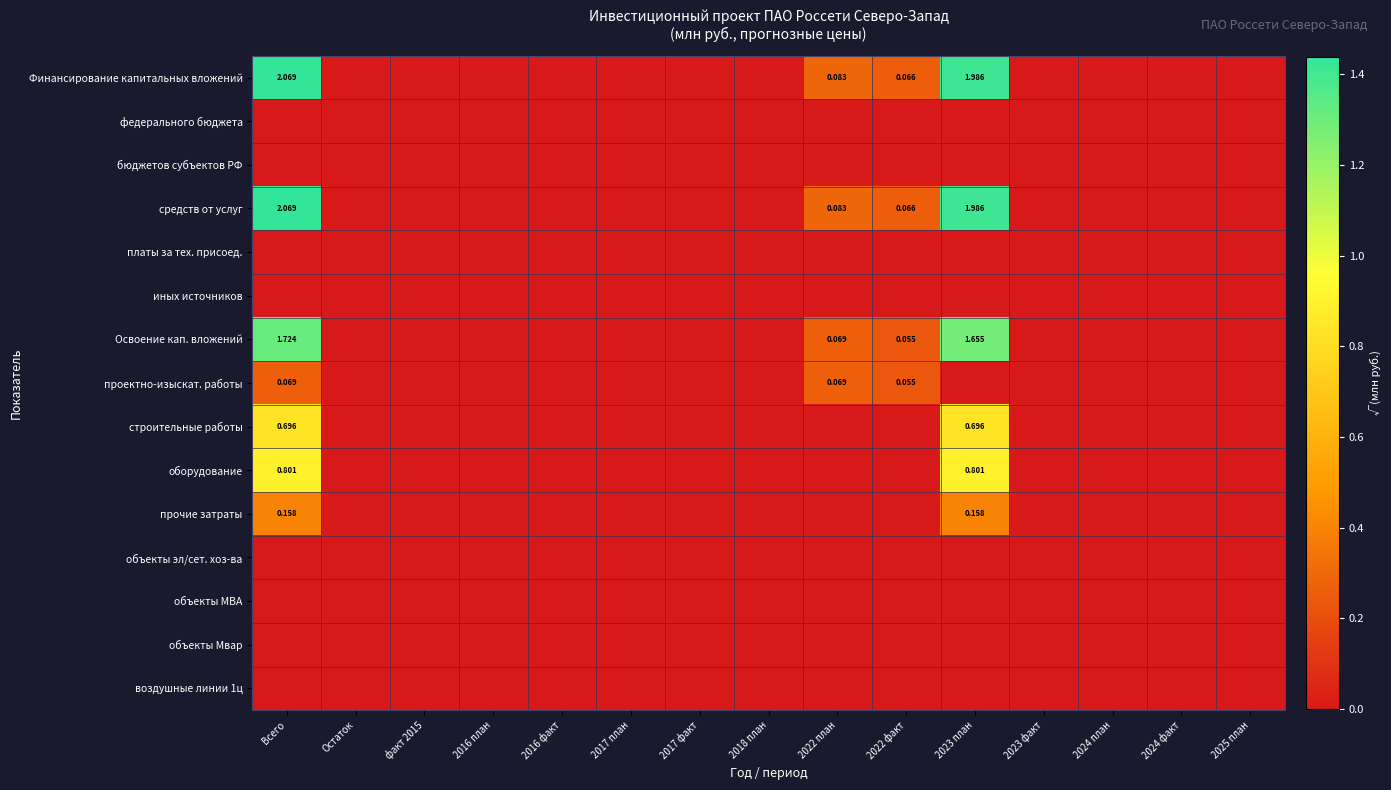

How many distinct data groups are displayed?

15